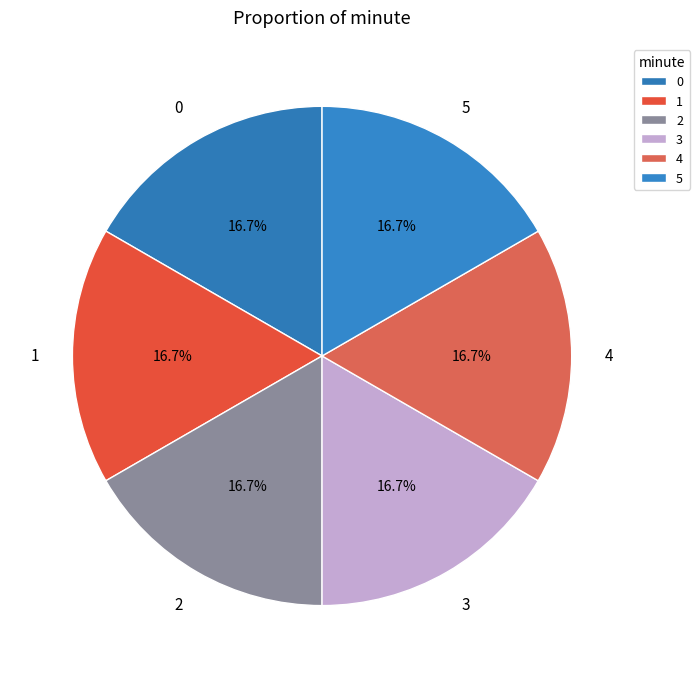

What is the ratio of the value at 2 to the value at 5?

1.0